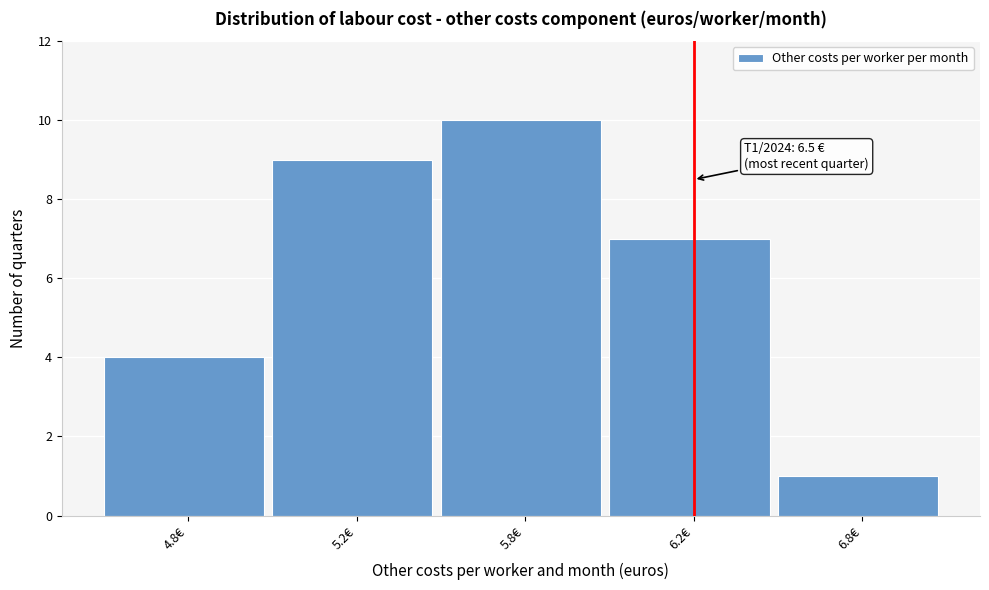

Reading left to right, extract all data points from this chart.

4.8€=4	5.2€=9	5.8€=10	6.2€=7	6.8€=1